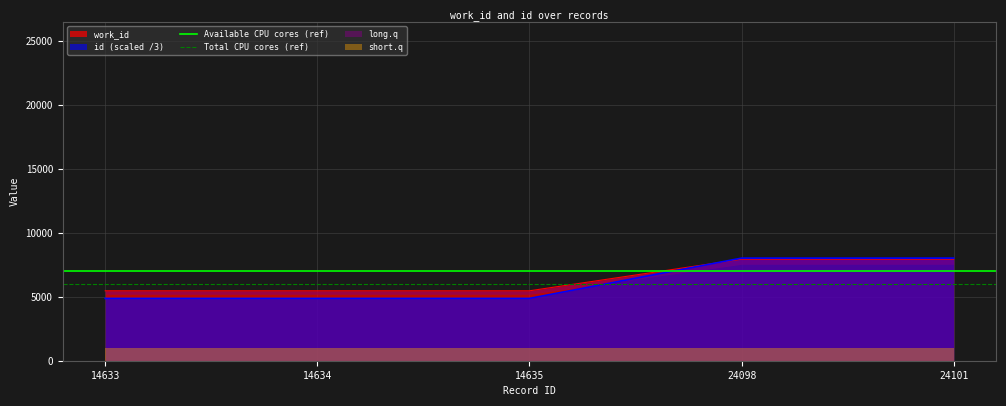

Is it true that work_id equals 7946.0 at 24101?

True